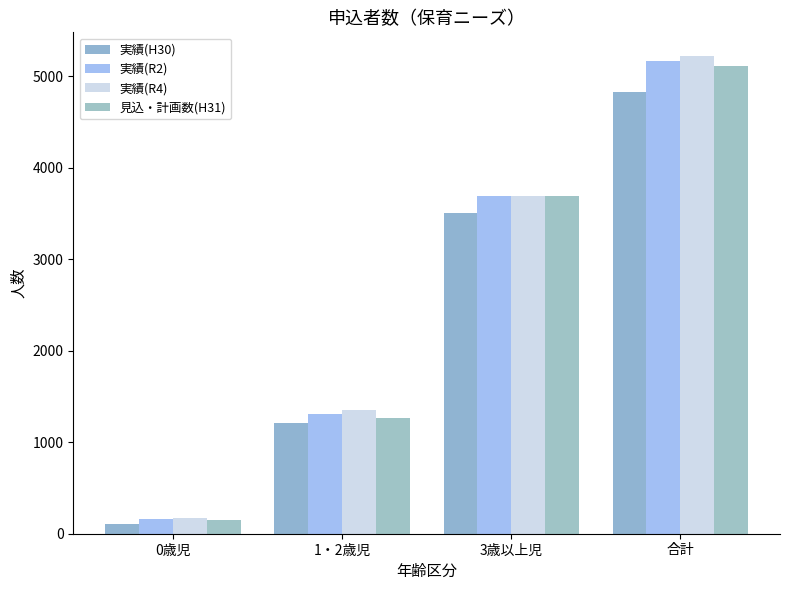

Reading left to right, what are all the values shown in this chart?

実績(H30): 0歳児=109	1・2歳児=1212	3歳以上児=3505	合計=4826
実績(R2): 0歳児=164	1・2歳児=1311	3歳以上児=3690	合計=5165
実績(R4): 0歳児=174	1・2歳児=1356	3歳以上児=3690	合計=5220
見込・計画数(H31): 0歳児=154	1・2歳児=1266	3歳以上児=3690	合計=5110